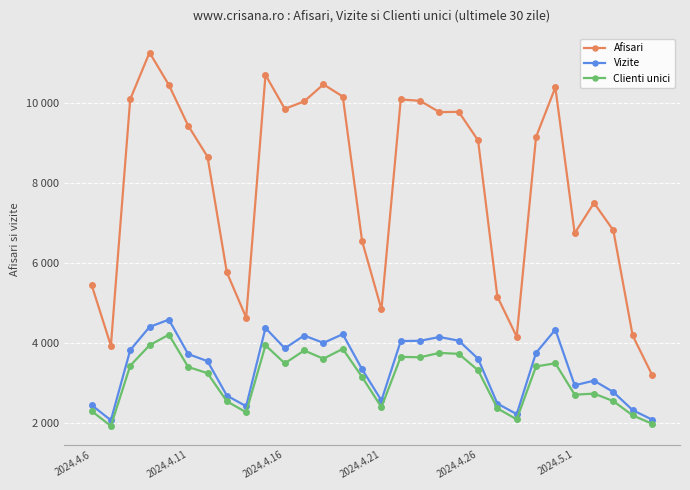

True or false: Afisari and Vizite cross at least once.

False